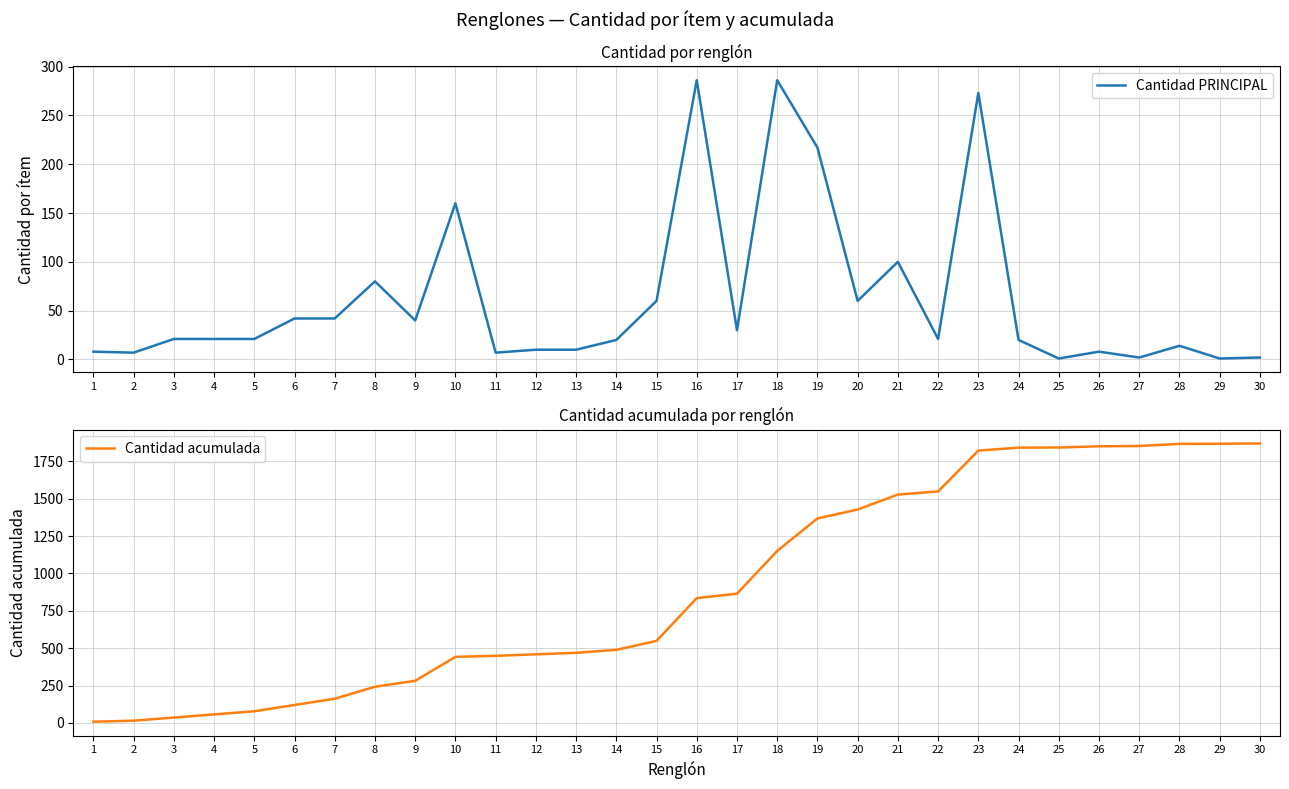

At 7, list the series in order from largest to smallest.

Cantidad acumulada, Cantidad PRINCIPAL